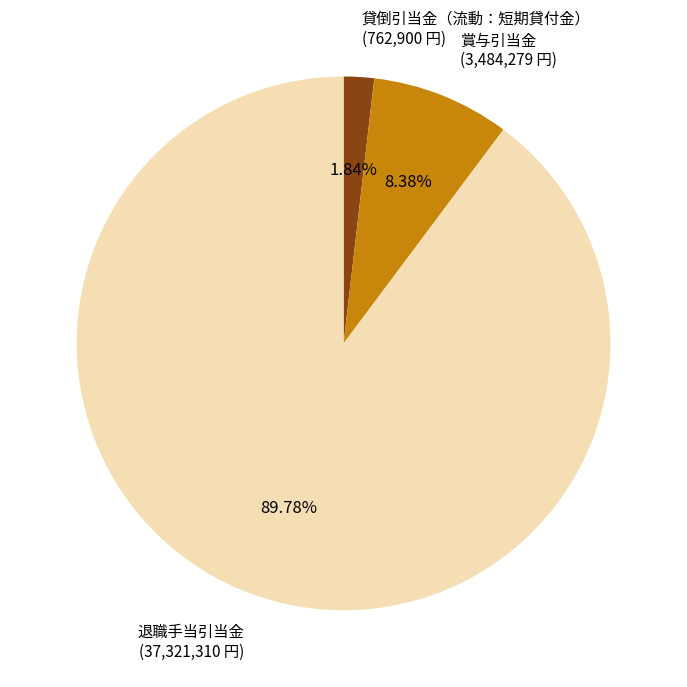

Which has a higher value, 退職手当引当金 or 貸倒引当金（流動：短期貸付金）?

退職手当引当金